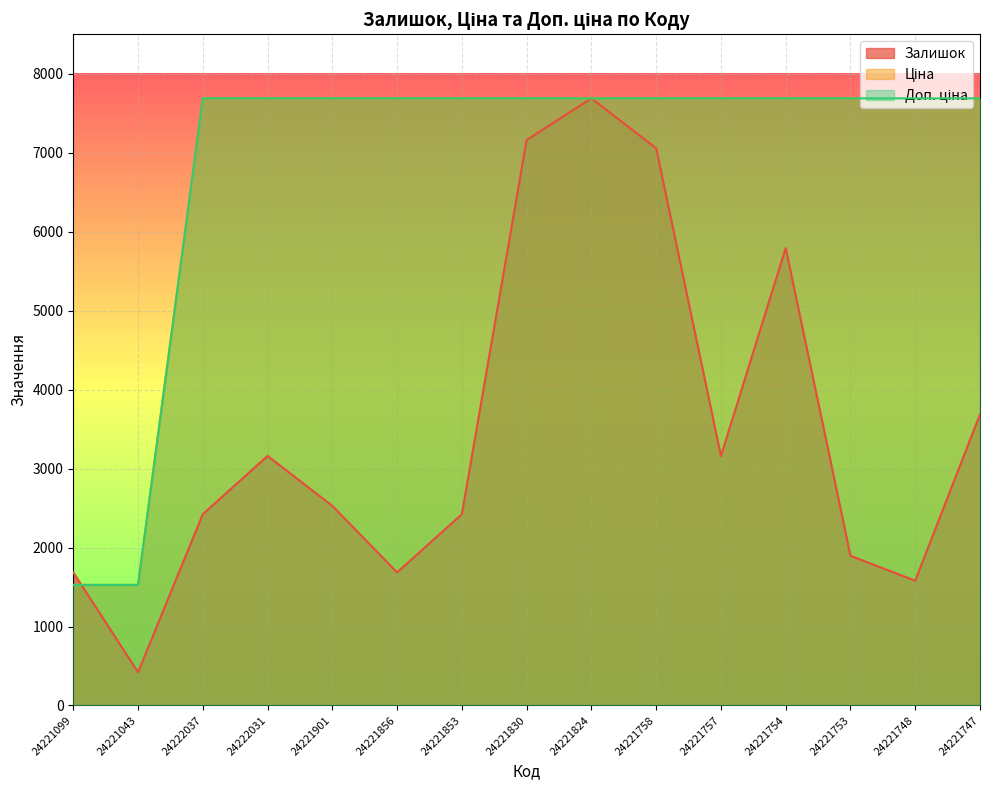

True or false: Ціна and Доп. ціна intersect in this chart.

False